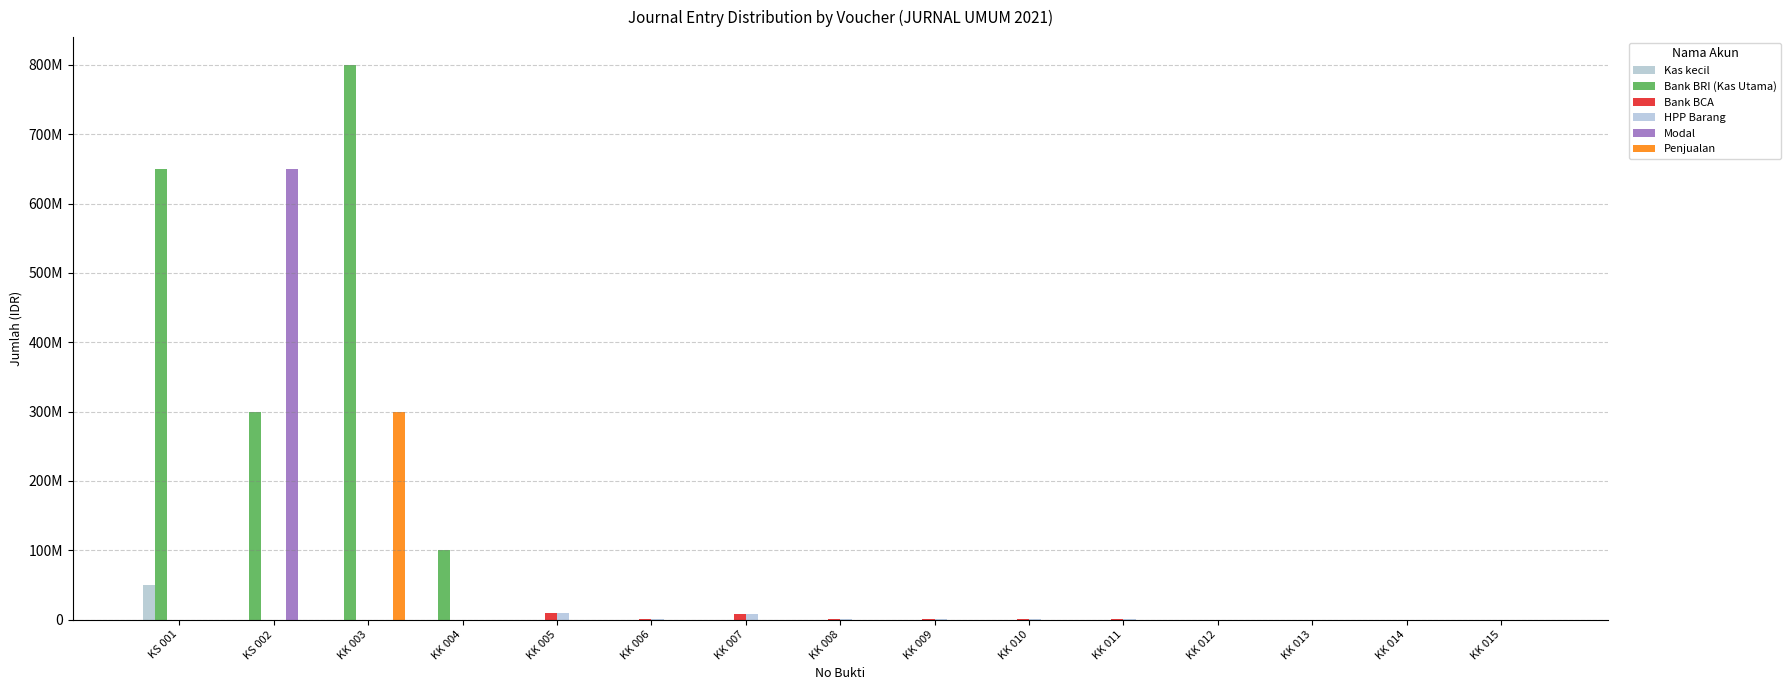

Are the bars horizontal?

No